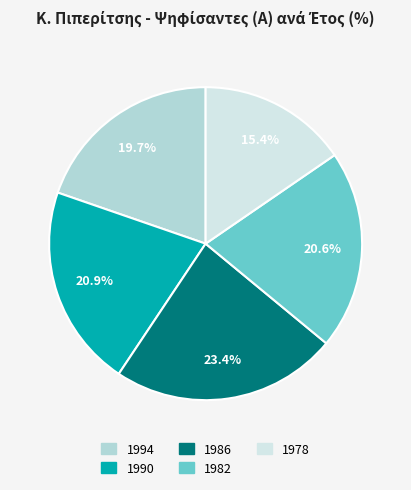

Is 1982 the majority of the pie?

No